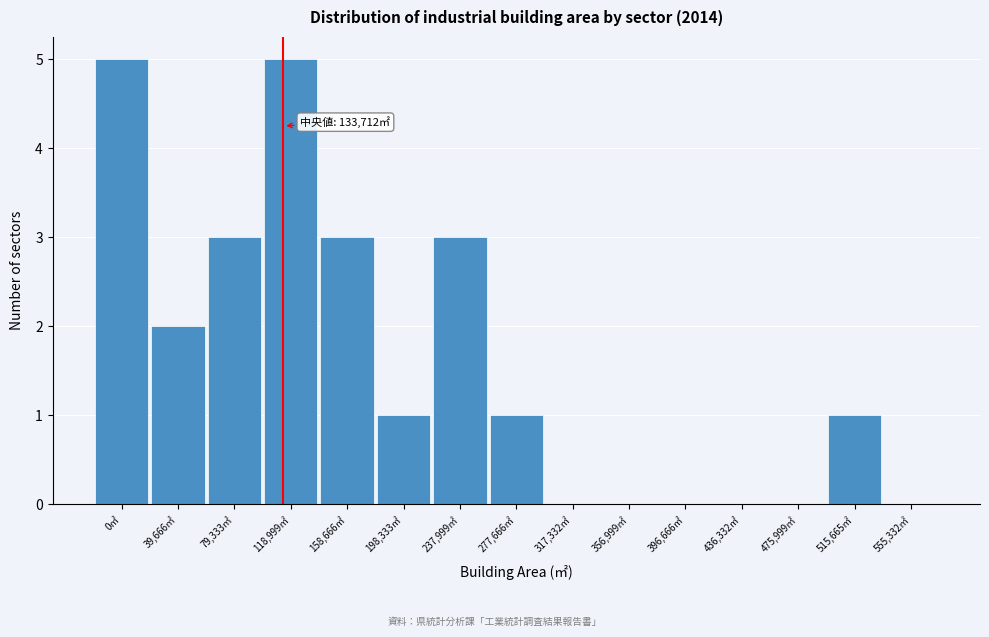

Reading left to right, extract all data points from this chart.

0㎡=5	39,666㎡=2	79,333㎡=3	118,999㎡=5	158,666㎡=3	198,333㎡=1	237,999㎡=3	277,666㎡=1	317,332㎡=0	356,999㎡=0	396,666㎡=0	436,332㎡=0	475,999㎡=0	515,665㎡=1	555,332㎡=0